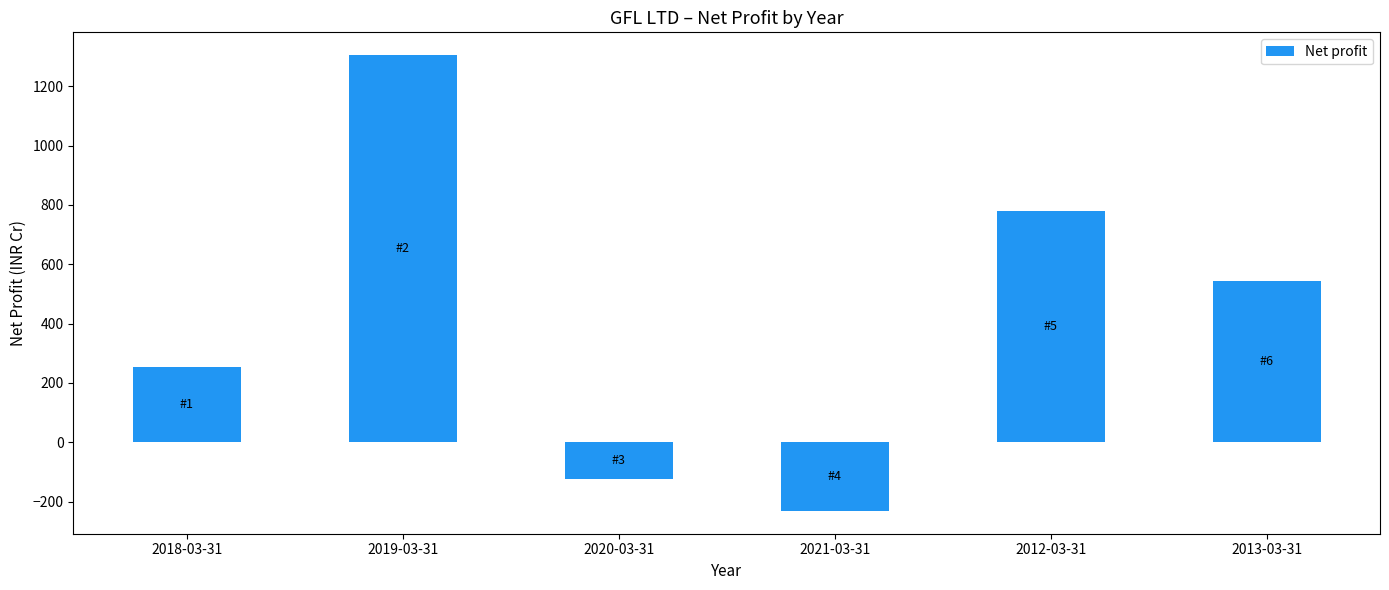

Count the number of values greater than 543.

3